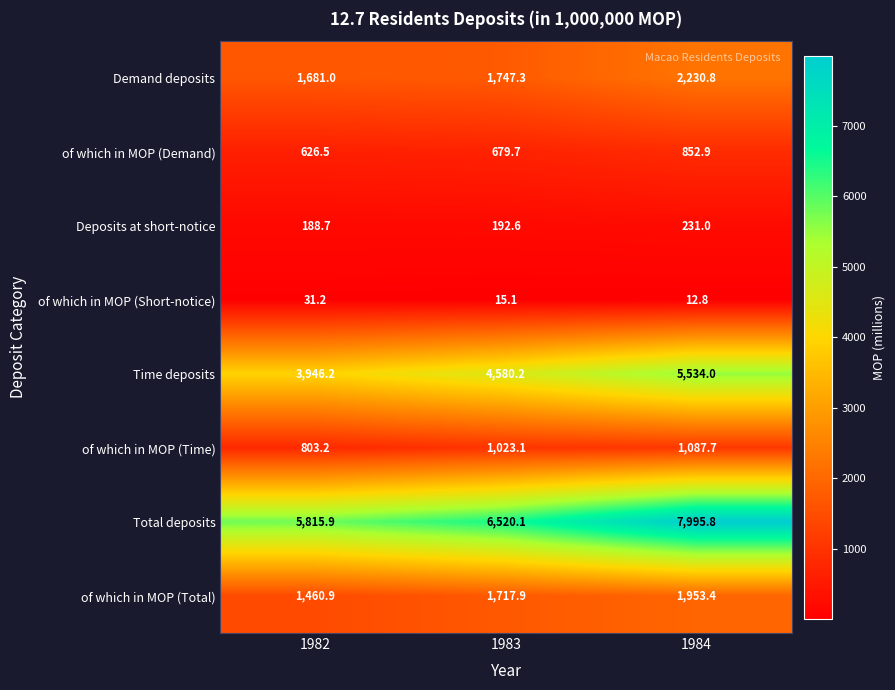

How many data points in of which in MOP (Short-notice) are less than 15?

1